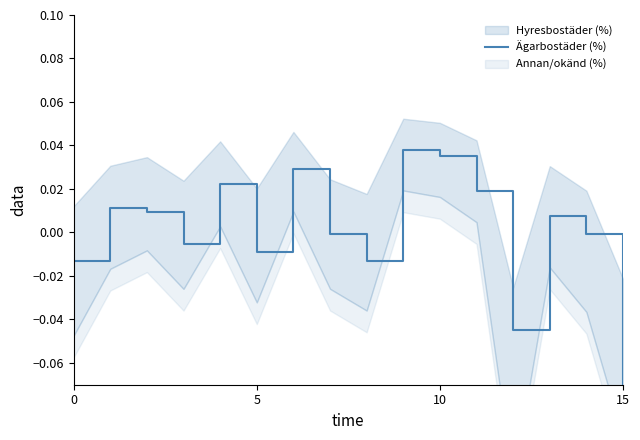

How many points are lower than both their immediate neighbors (excluding endpoints)?

4